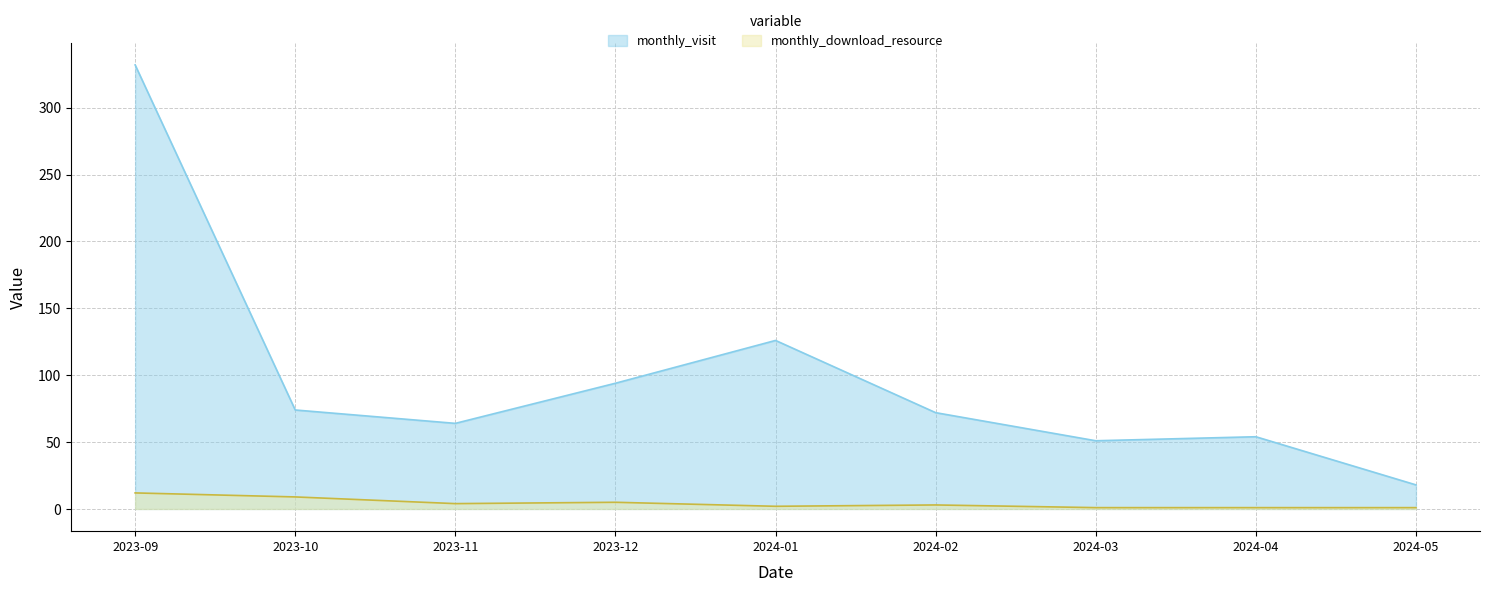

True or false: monthly_download_resource and monthly_visit intersect in this chart.

False